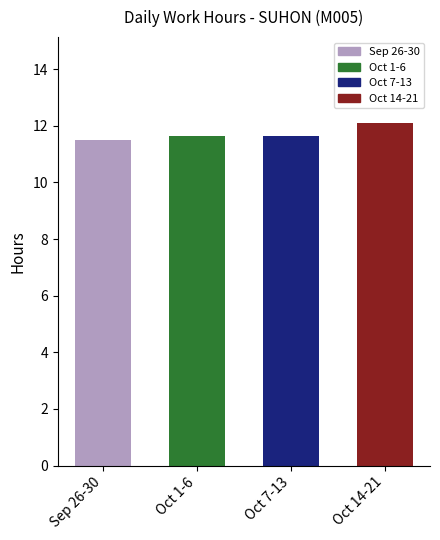

The chart shows a value of 6.9 at Oct 7-13. True or false?

False